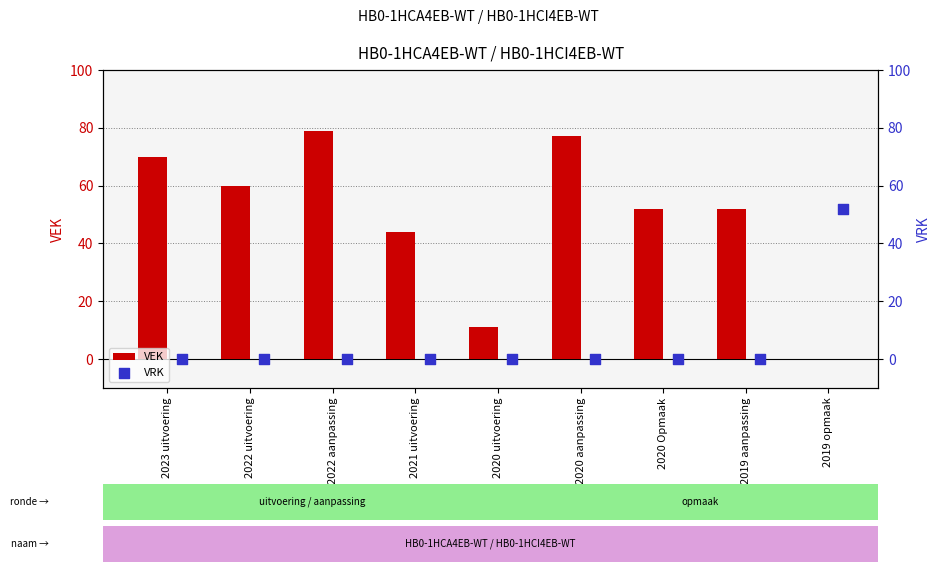

Where is VEK nearest to the value 39?

2021 uitvoering